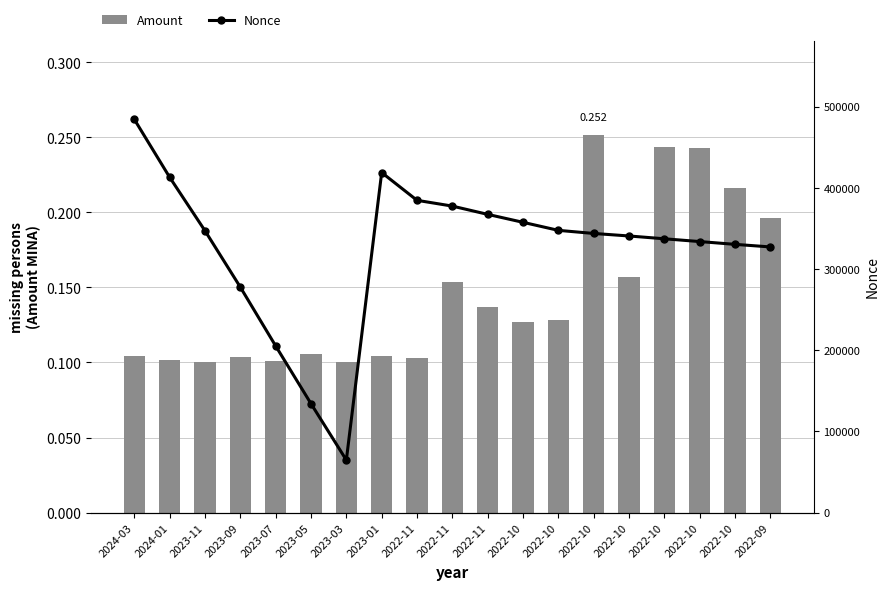

At how many categories does at least one series exceed 172376?

17